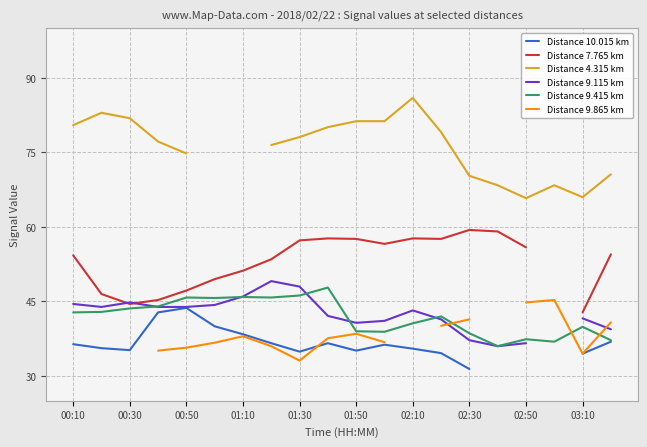

The value of Distance 9.415 km at 00:10 is 42.8. True or false?

True